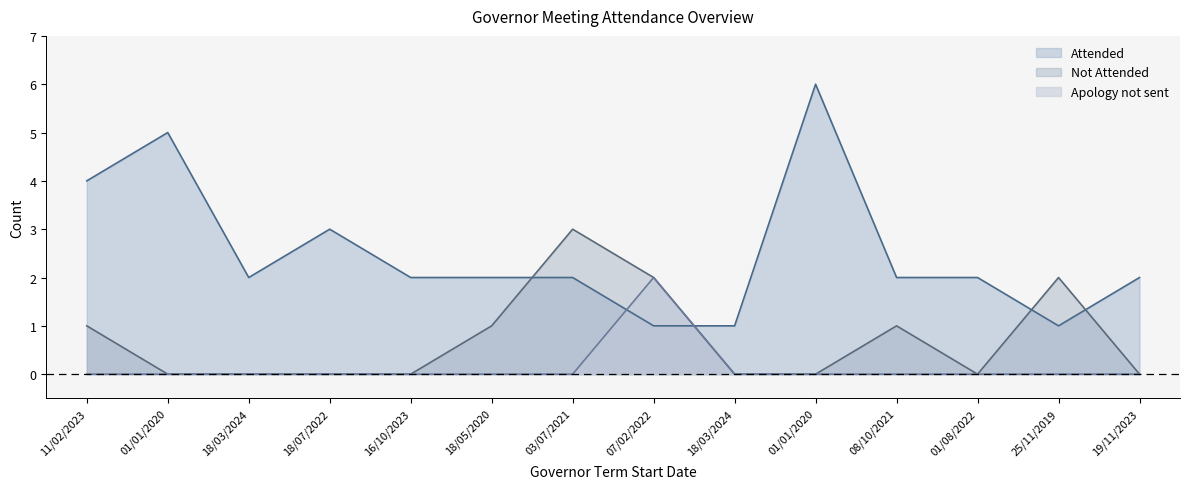

Between 18/03/2024 and 25/11/2019, which series saw the biggest shift?

Not Attended